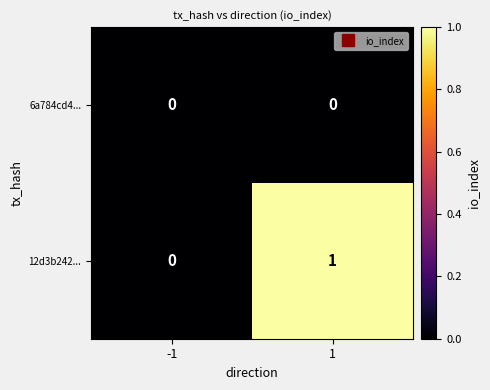

Rank the series by their average value, from highest to lowest.

12d3b242..., 6a784cd4...